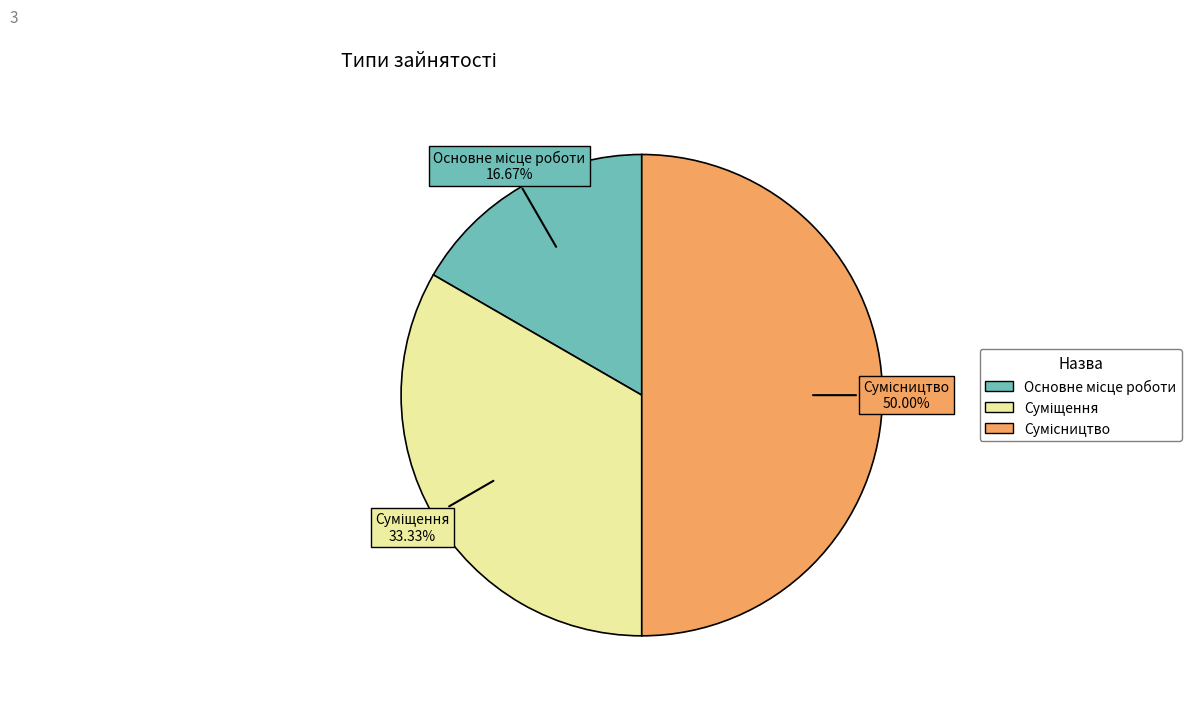

How many segments does this pie chart have?

3